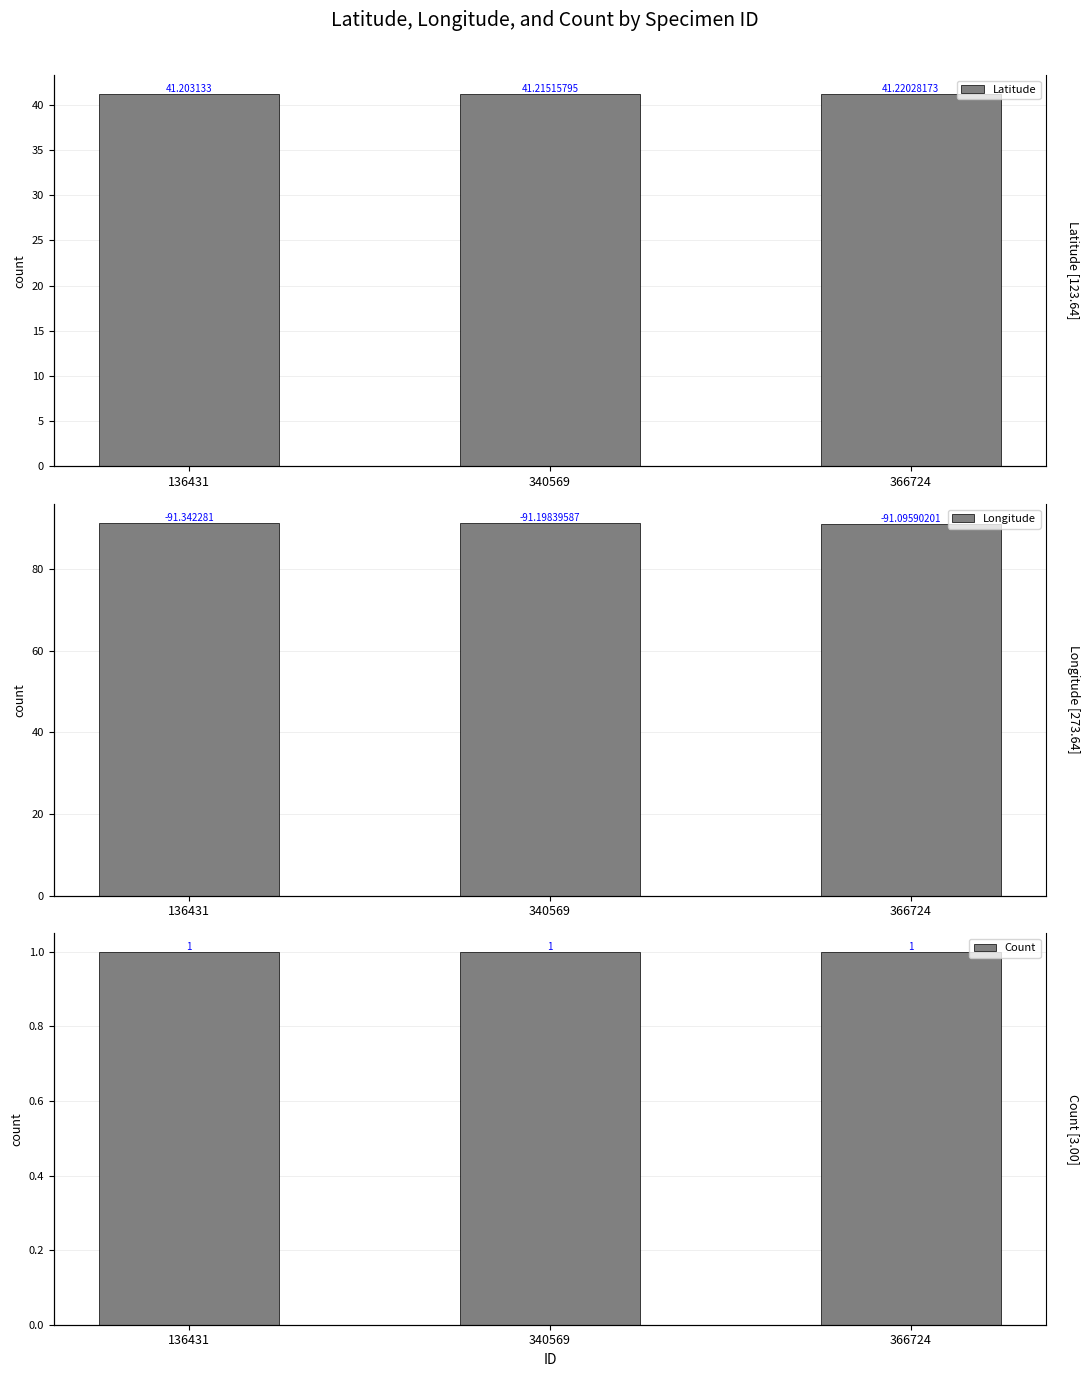

Rank the series by their maximum value, from highest to lowest.

Longitude, Latitude, Count